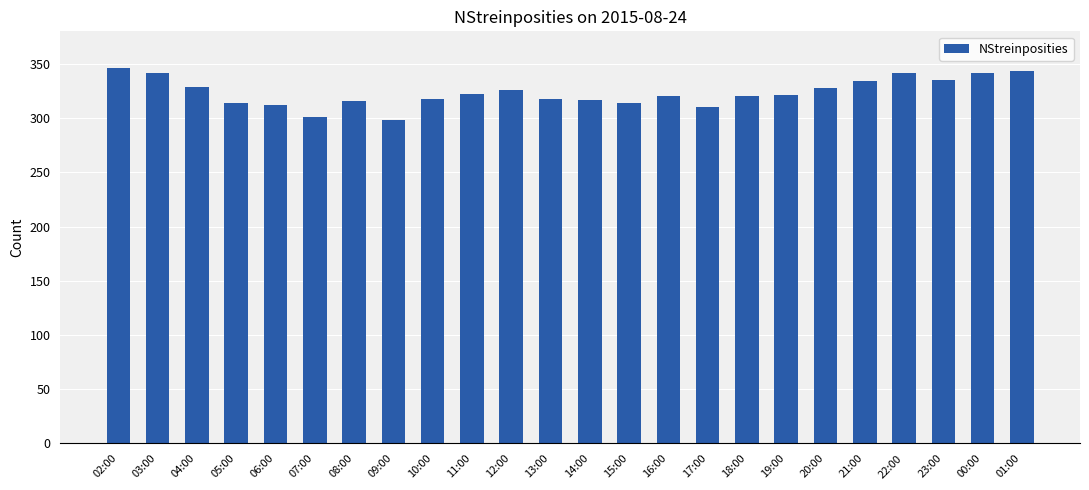

What is the average value?

324